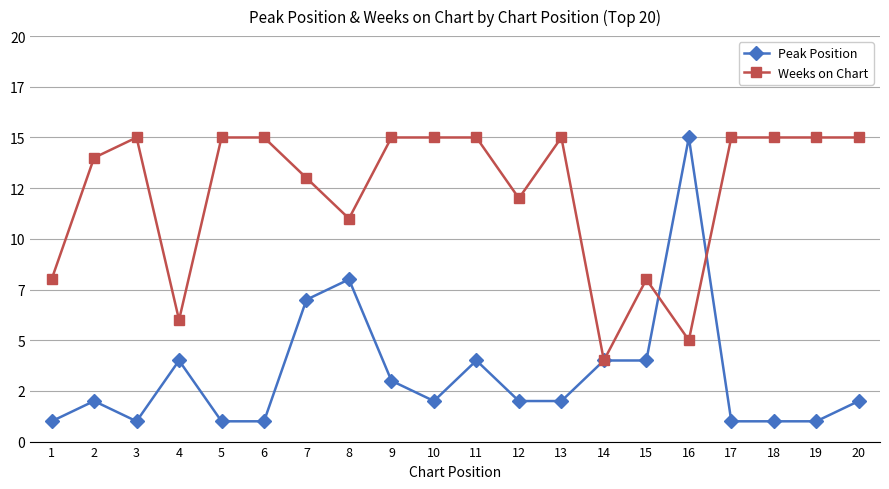

At which category does Weeks on Chart reach its first local peak?

3